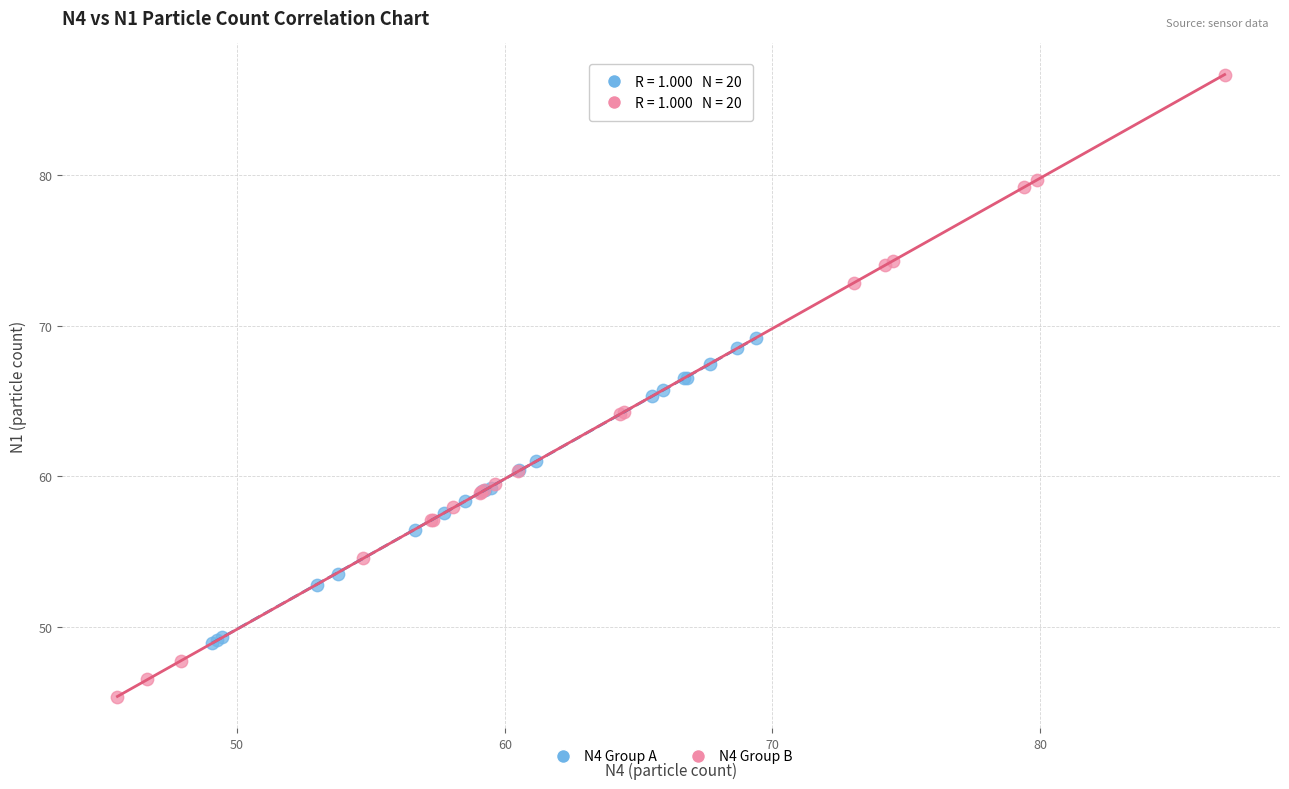

Which series has the widest spread of Y values?

N4 Group B